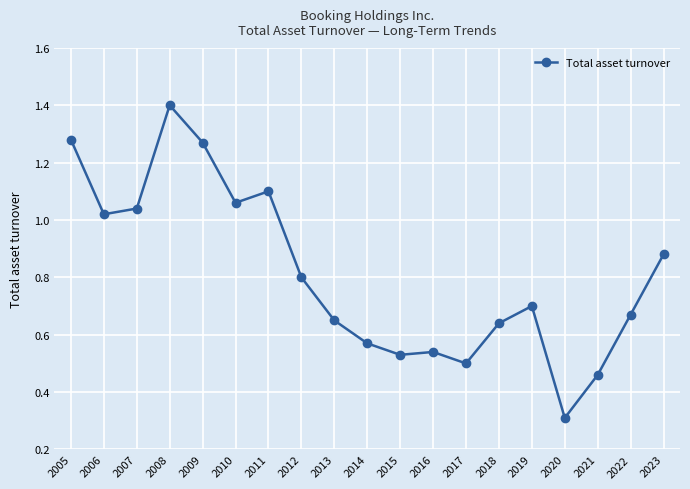

The chart shows a value of 2.3 at 2009. True or false?

False